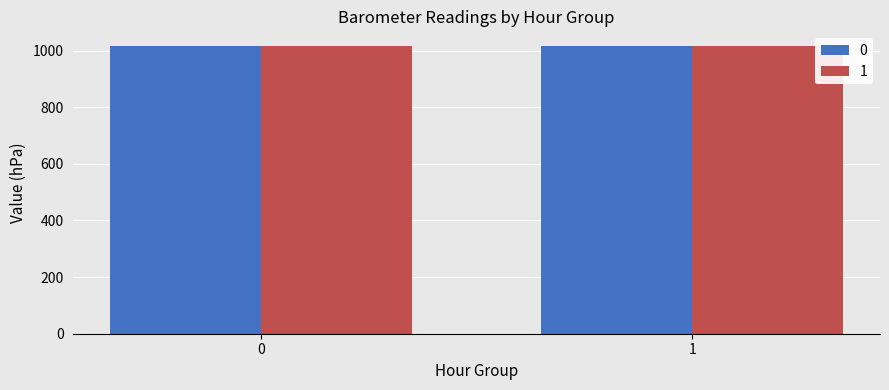

Are the bars grouped side by side (vs. stacked)?

Yes